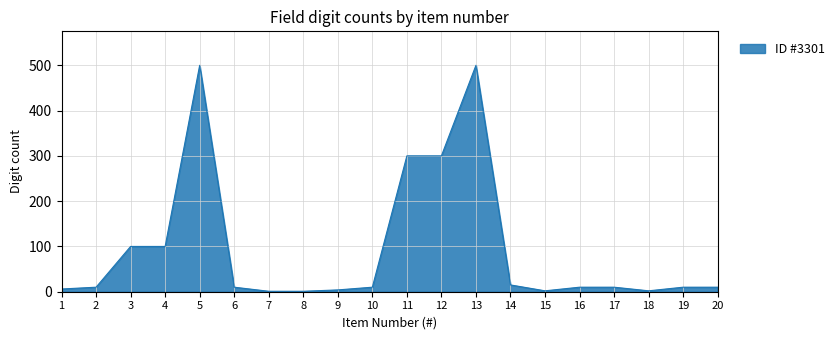

Does the chart have visible grid lines?

Yes